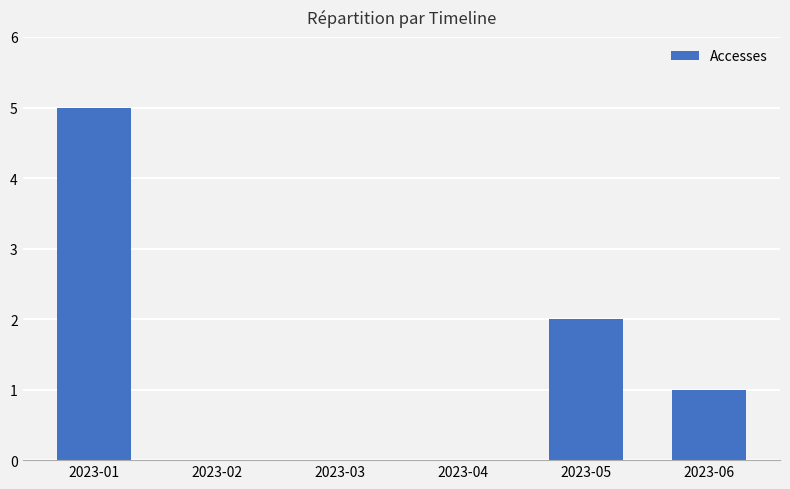

Is it true that the value at 2023-03 is -3?

False